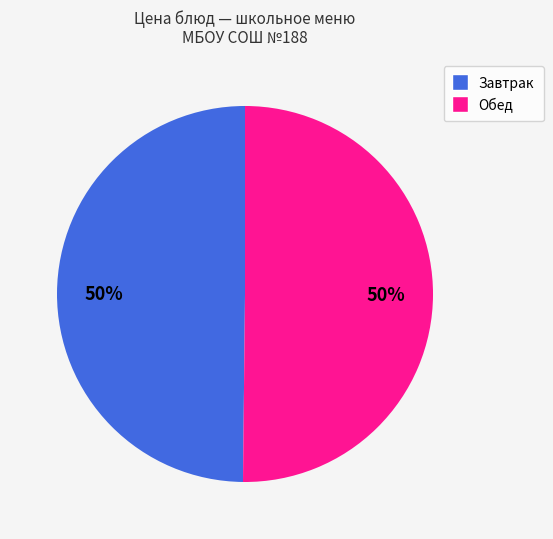

To the nearest percent, what is the average slice percentage?

50%